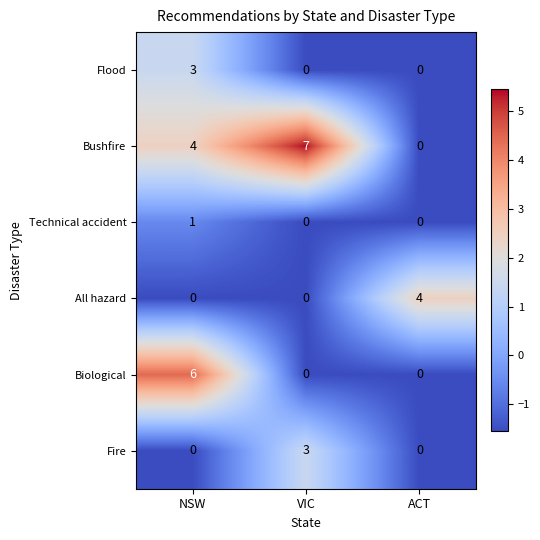

Reading right to left, extract all data points from this chart.

Flood: ACT=0	VIC=0	NSW=3
Bushfire: ACT=0	VIC=7	NSW=4
Technical accident: ACT=0	VIC=0	NSW=1
All hazard: ACT=4	VIC=0	NSW=0
Biological: ACT=0	VIC=0	NSW=6
Fire: ACT=0	VIC=3	NSW=0